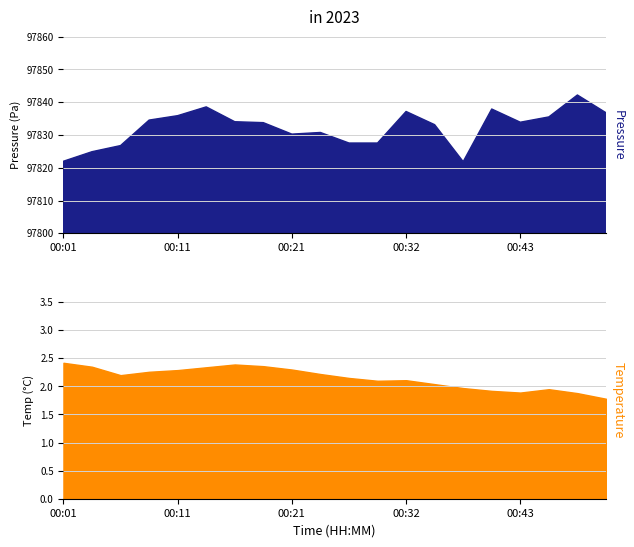

What is the lowest value of the temperature series?

1.8